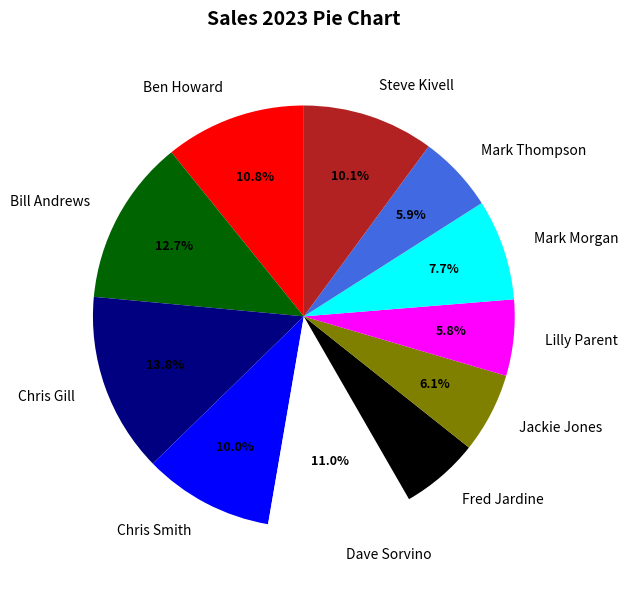

What percentage do Ben Howard and Jackie Jones together represent?

16.9%